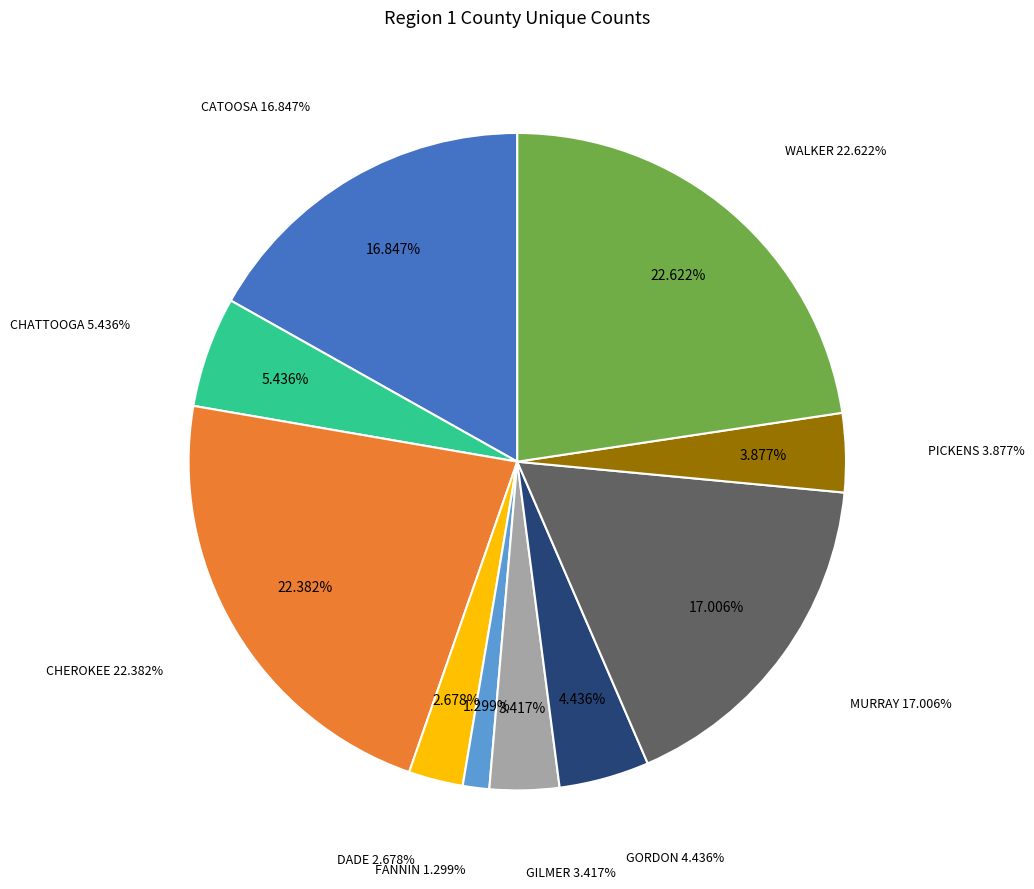

Which slice is the largest?

WALKER